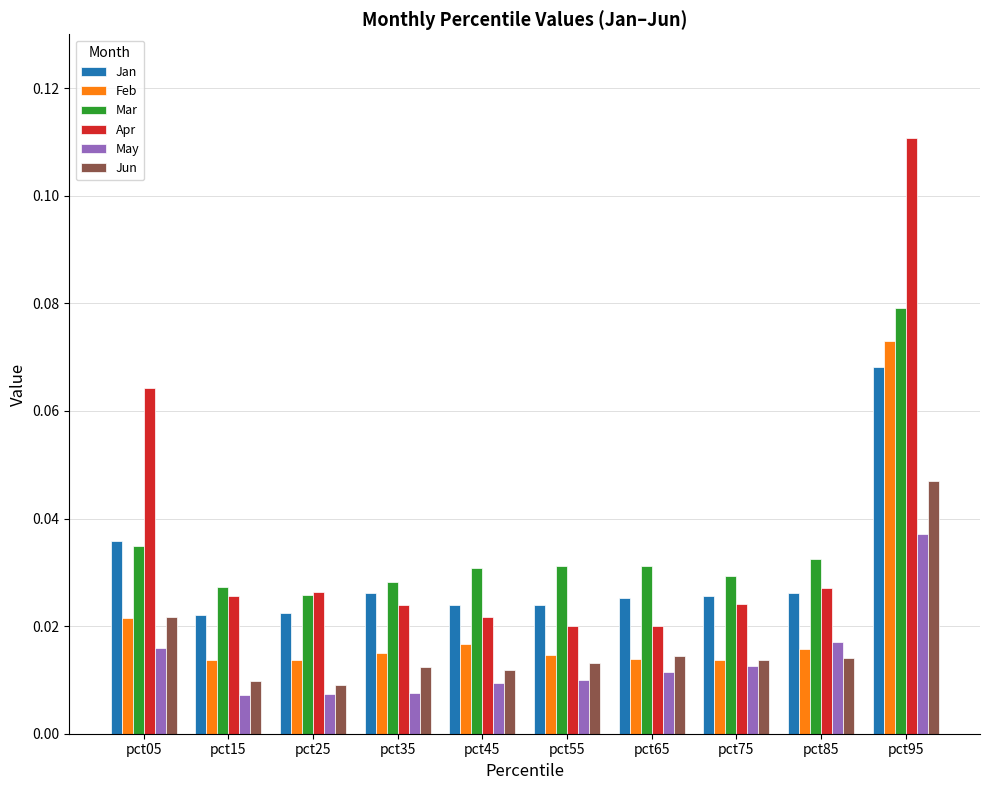

How many Feb values are between 0 and 1?

10